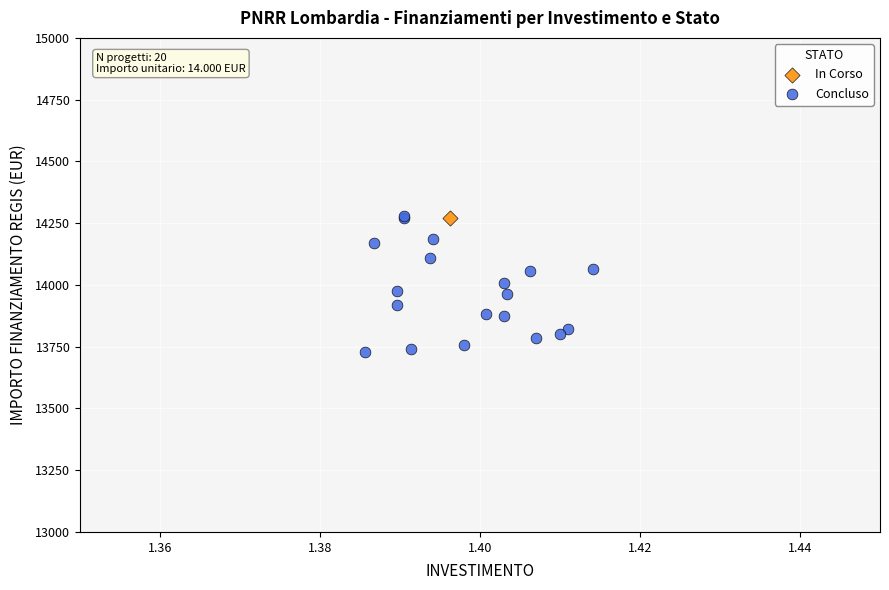

What are all the series names shown in the legend?

In Corso, Concluso